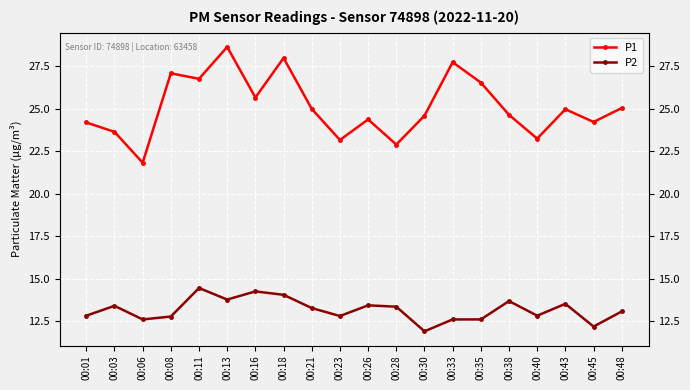

Is the value of P1 at 00:03 greater than the value of P2 at 00:33?

Yes